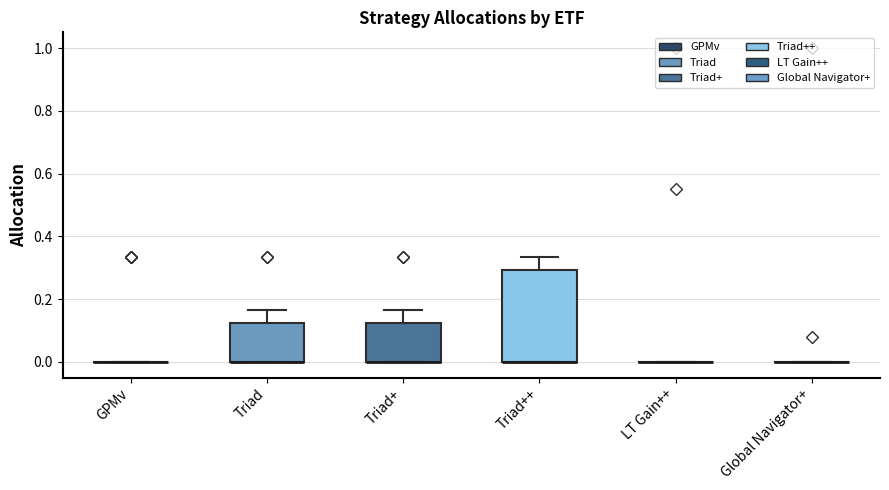

Reading left to right, read every box against the y-axis: the position of its median line, the range the box covers, and the ends of its whiskers. The values are not printed on the chart, so give them approximately, as read against the axis.

GPMv: box collapsed to a line at 0.00, whiskers 0.00 to 0.00
Triad: median 0.00 (drawn on the box's lower edge), box 0.00 to 0.12, whiskers 0.00 to 0.16
Triad+: median 0.00 (drawn on the box's lower edge), box 0.00 to 0.12, whiskers 0.00 to 0.16
Triad++: median 0.00 (drawn on the box's lower edge), box 0.00 to 0.30, whiskers 0.00 to 0.34
LT Gain++: box collapsed to a line at 0.00, whiskers 0.00 to 0.00
Global Navigator+: box collapsed to a line at 0.00, whiskers 0.00 to 0.00